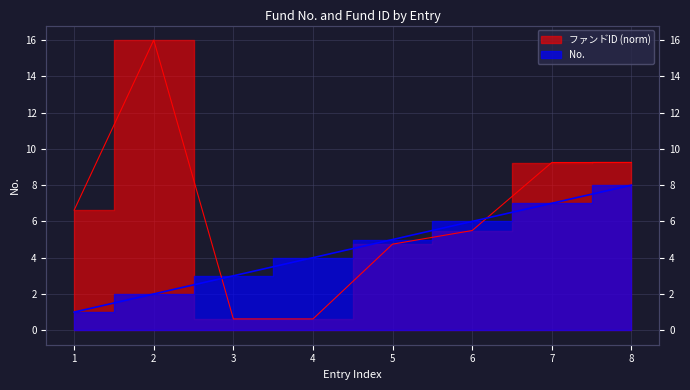

At which label is No. closest to 4?

4